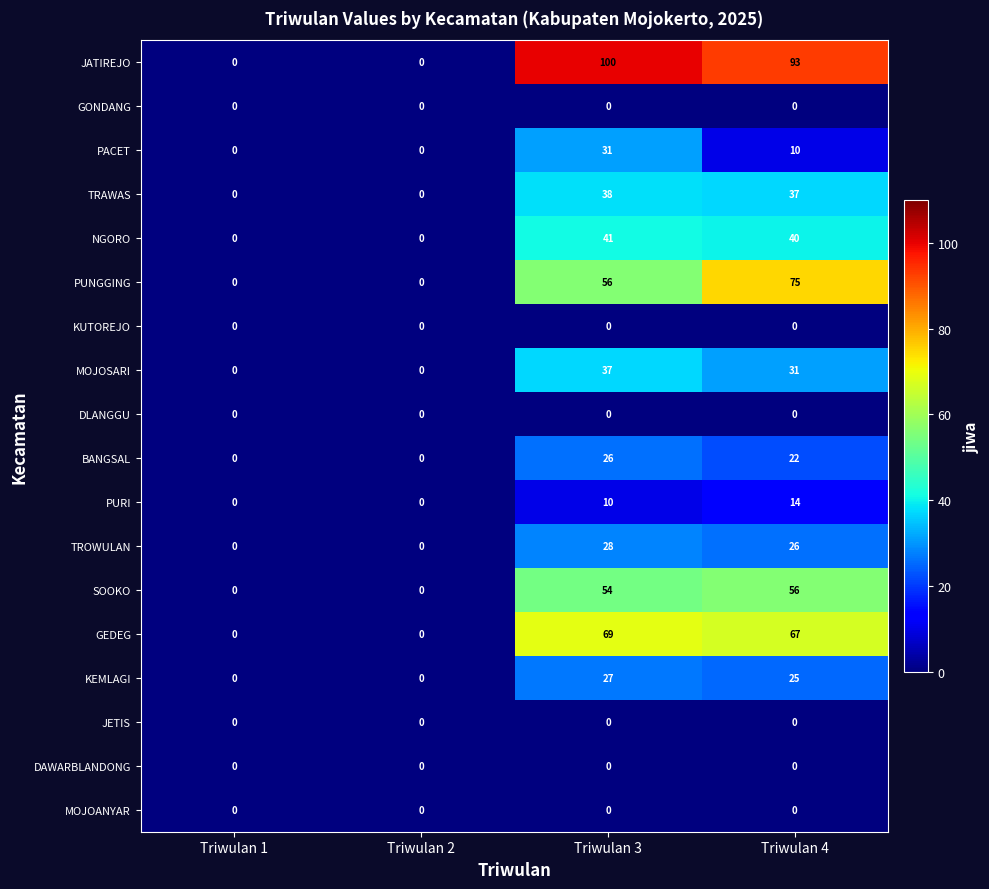

Is it true that NGORO equals -21 at Triwulan 2?

False